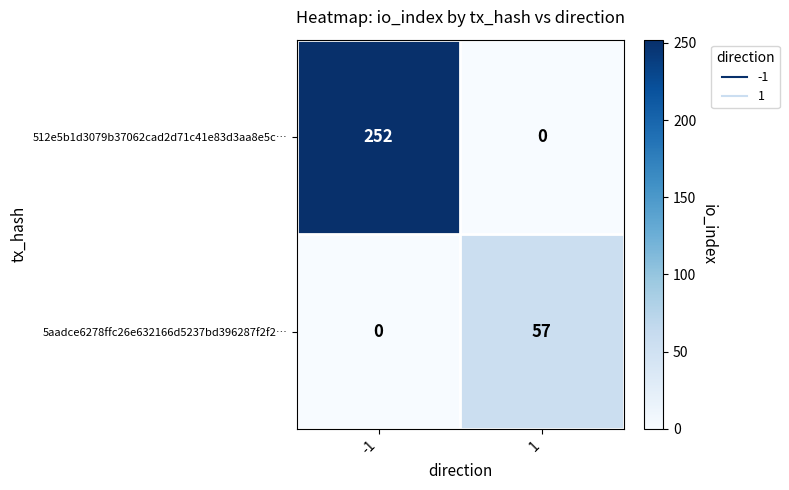

The 5aadce6278ffc26e632166d5237bd396287f2f2… series shows 0 at -1. True or false?

True